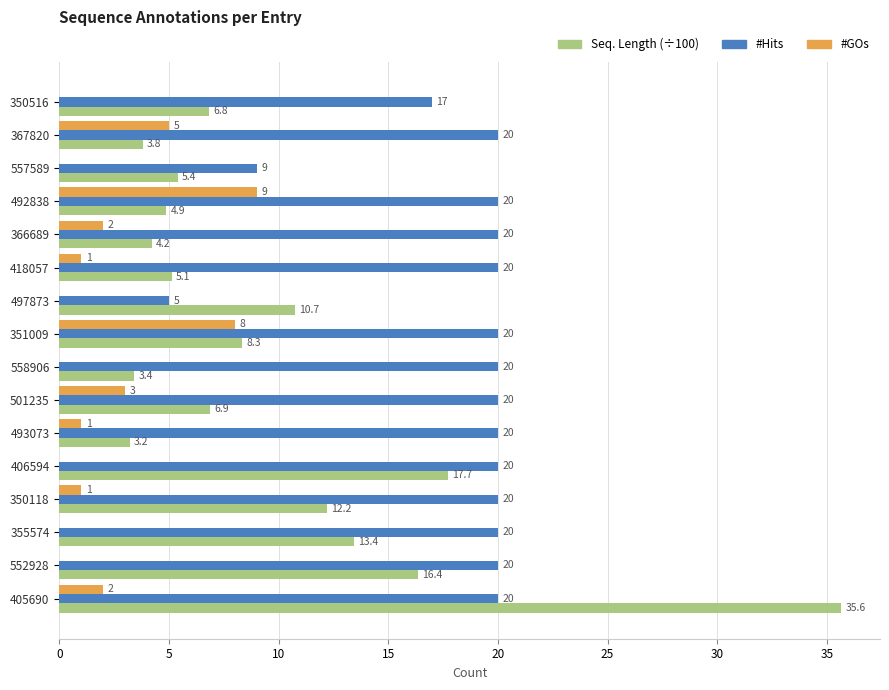

At which category does the chart reach its peak across all series?

405690